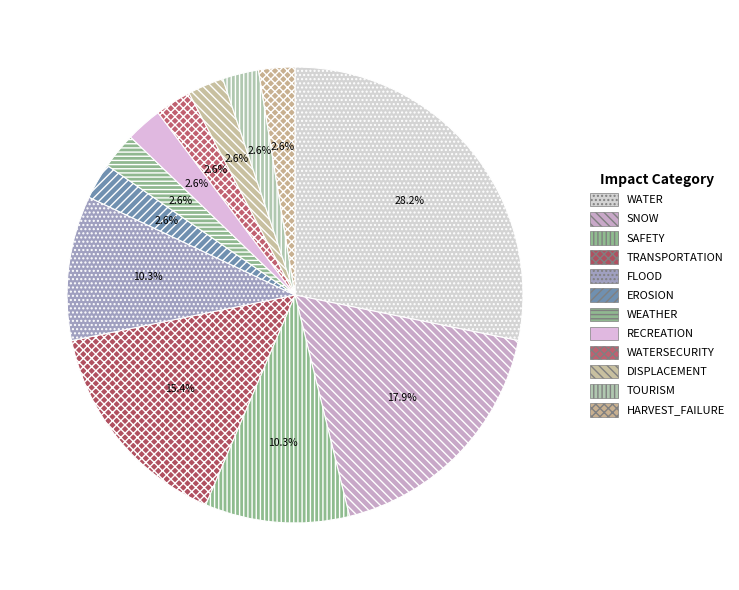

What portion of the pie excludes SAFETY?

89.7%